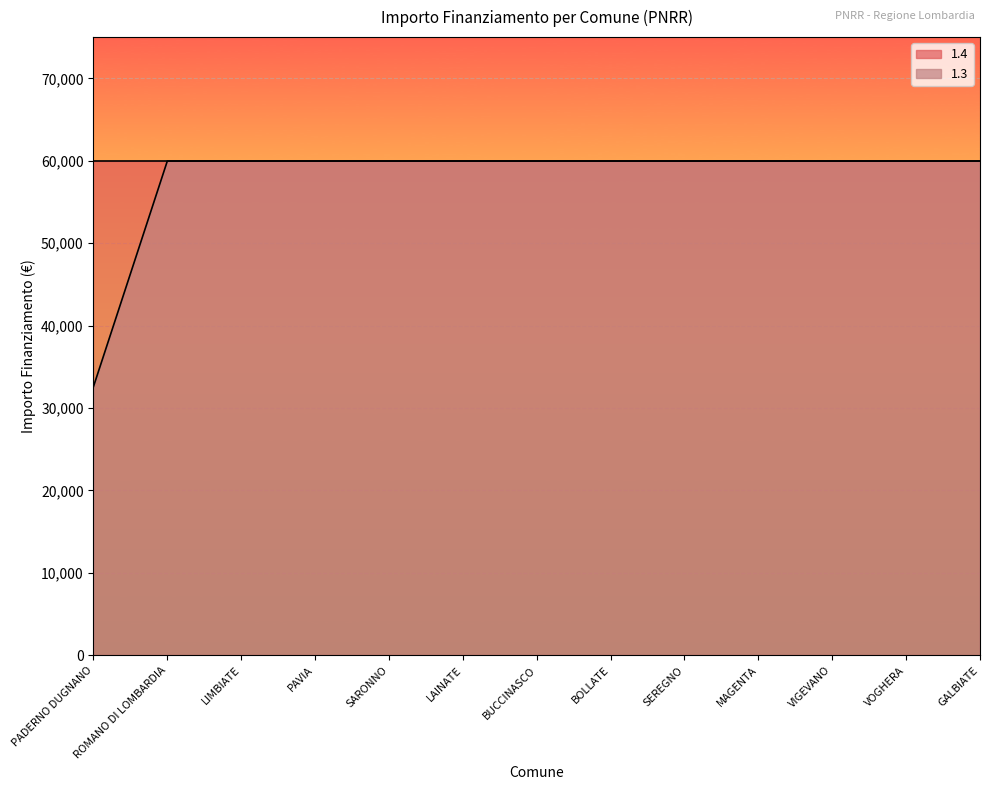

Reading left to right, extract all data points from this chart.

32589	59966	59966	59966	59966	59966	59966	59966	59966	59966	59966	59966	59966